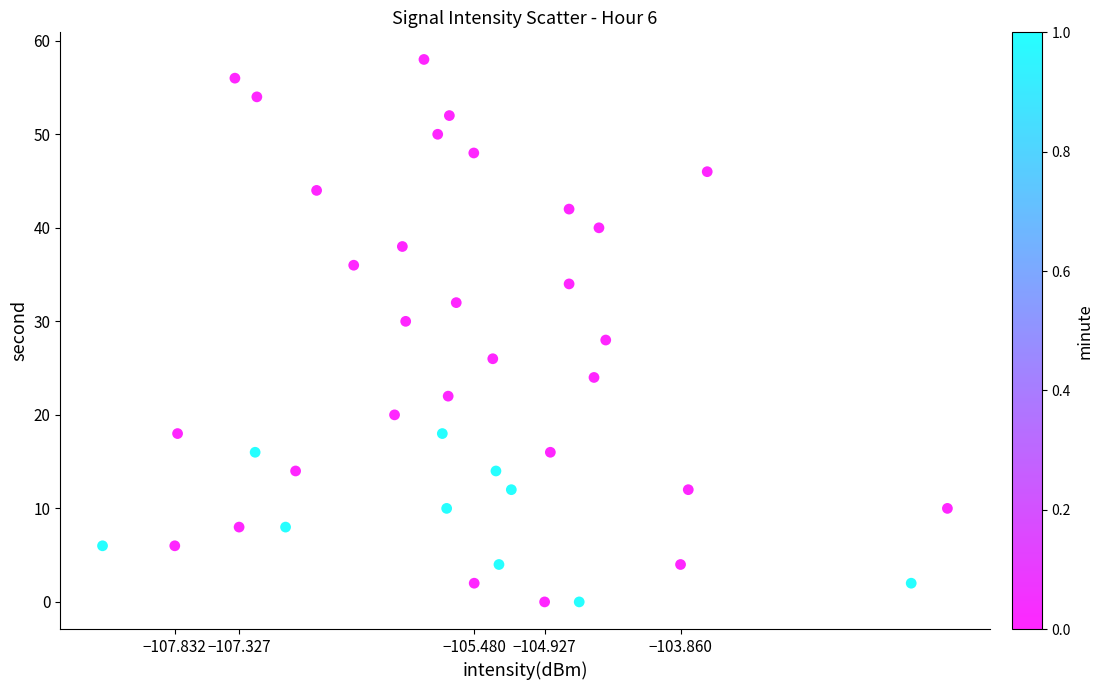

What is the range of Y values (max minus min)?

58